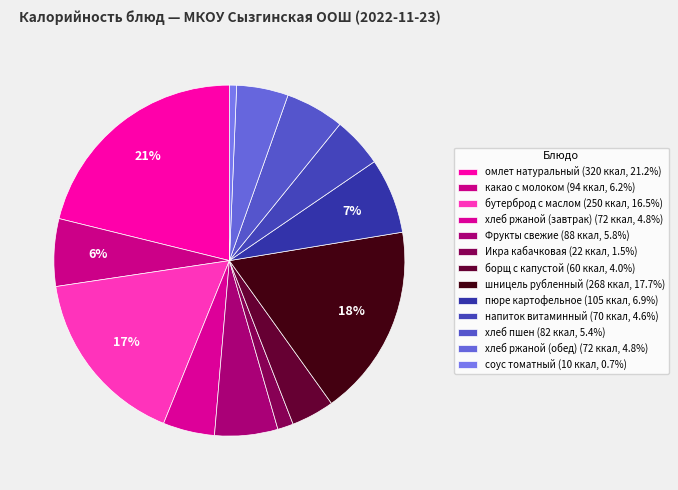

Does омлет натуральный account for over 50% of the chart?

No